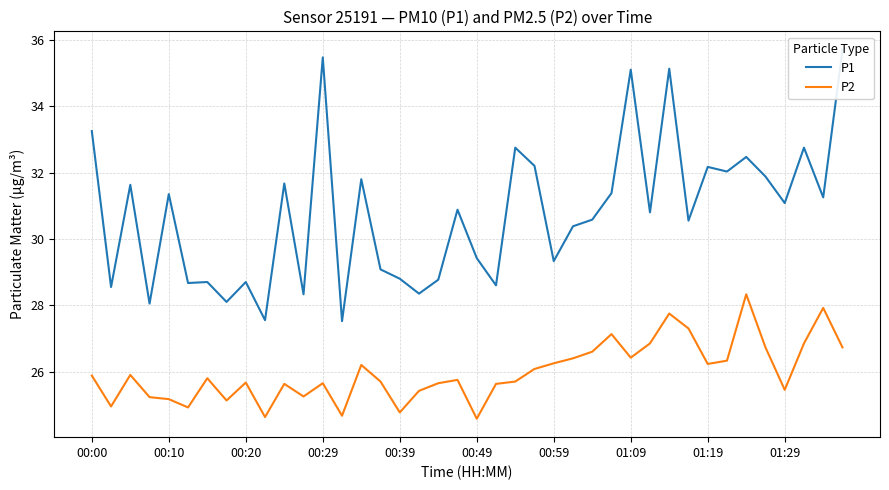

Is this an area chart (filled region under the line)?

No